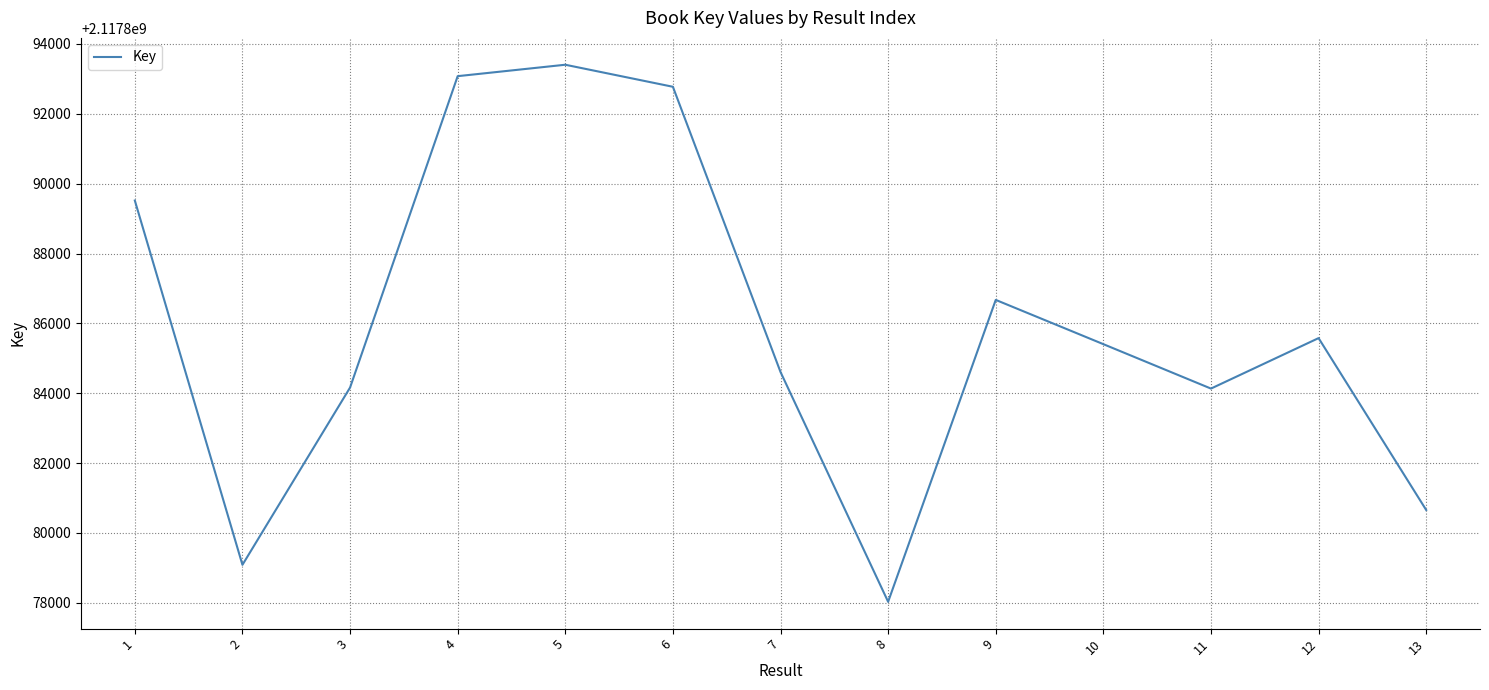

Count the number of data series in this chart.

1